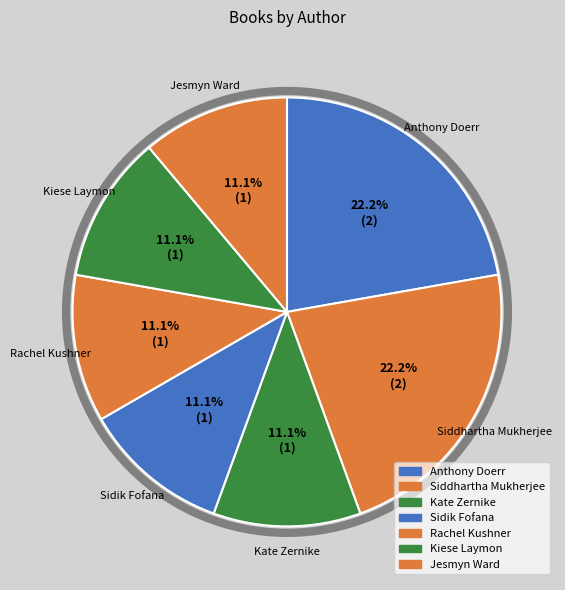

How many slices are in this pie chart?

7